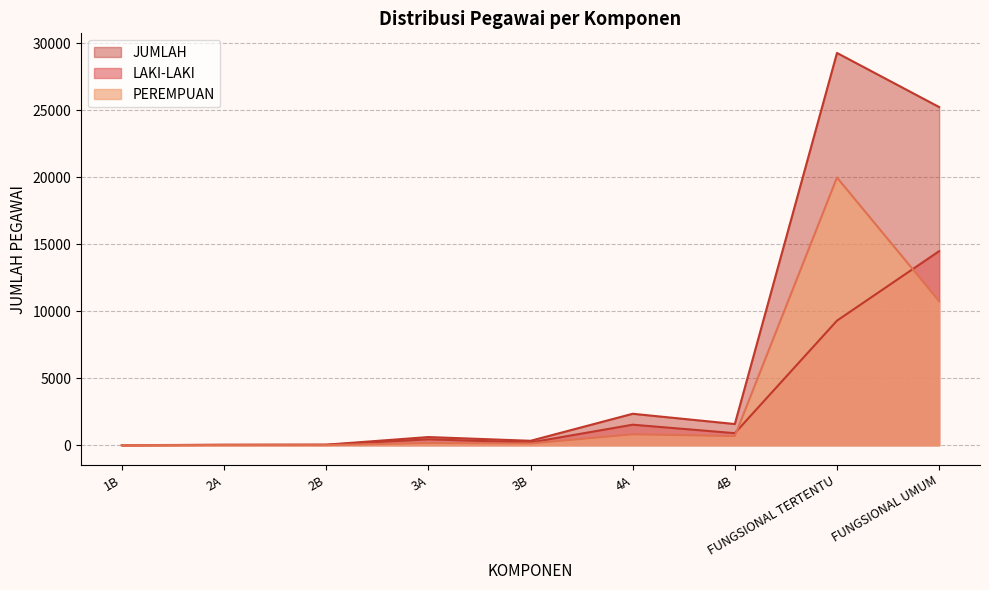

Reading right to left, list all the values displayed in this chart.

LAKI-LAKI: 14488	9299	900	1533	203	442	32	24	1
PEREMPUAN: 10755	19984	682	815	128	168	8	11	0
JUMLAH: 25243	29283	1582	2348	331	610	40	35	1